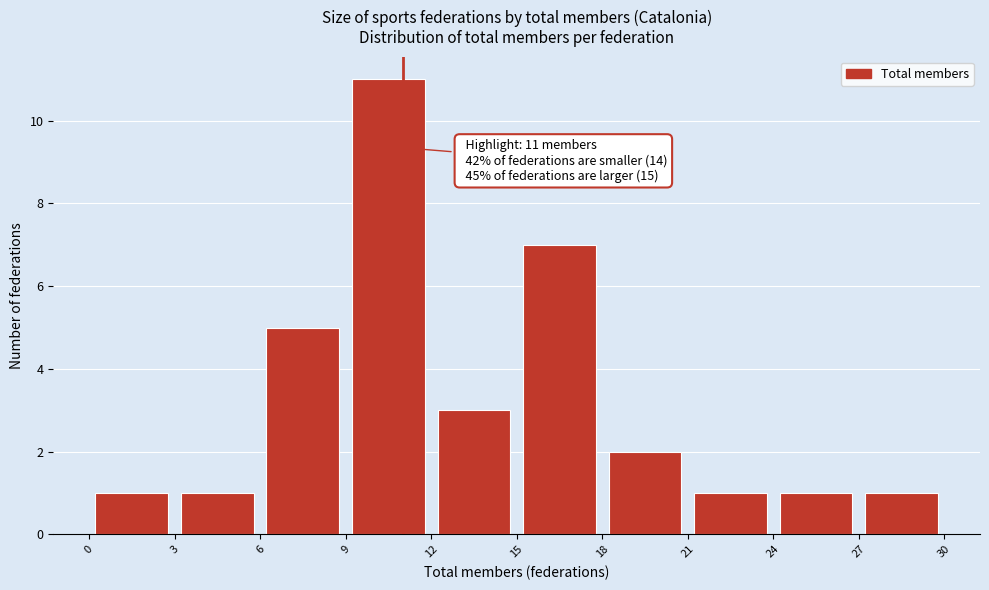

Over which range of the x-axis is the bar tallest?

9 to 12